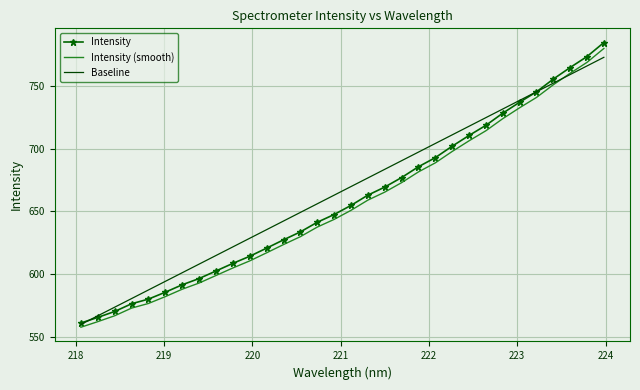

What is the minimum value shown in the chart?

557.5